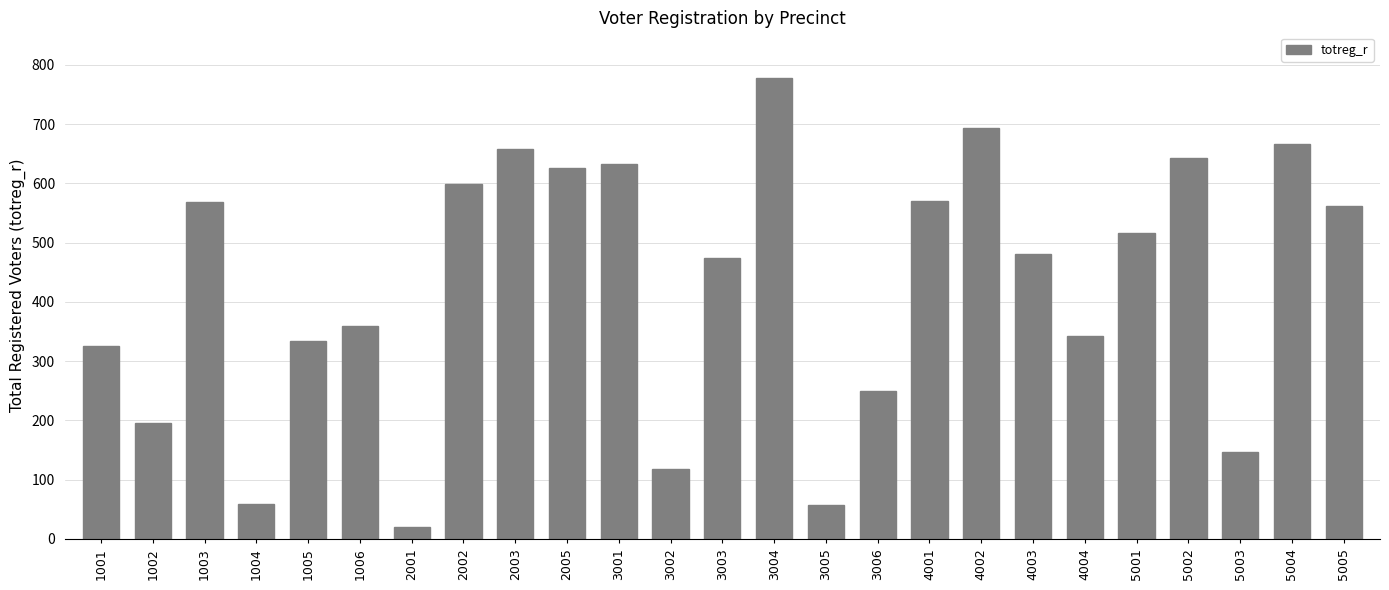

Approximately how many times larger is the value at 2002 compared to 1001?

1.8